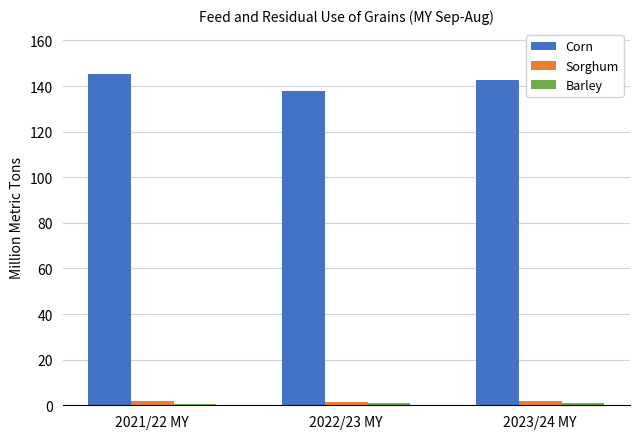

At which category does the chart reach its peak across all series?

2021/22 MY